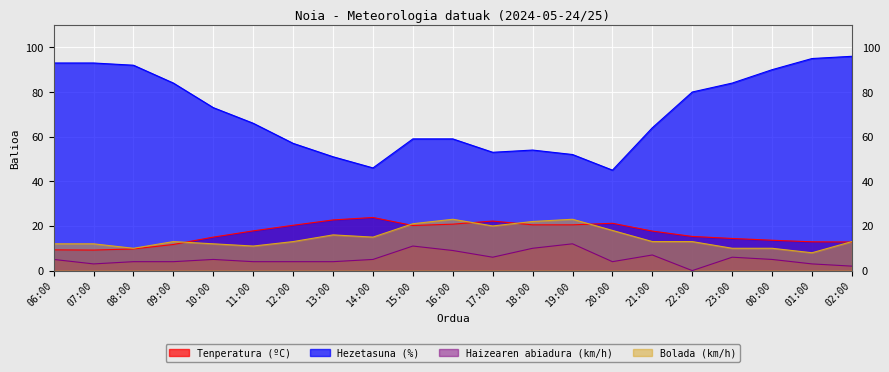

Does the chart display data point markers on the line(s)?

No